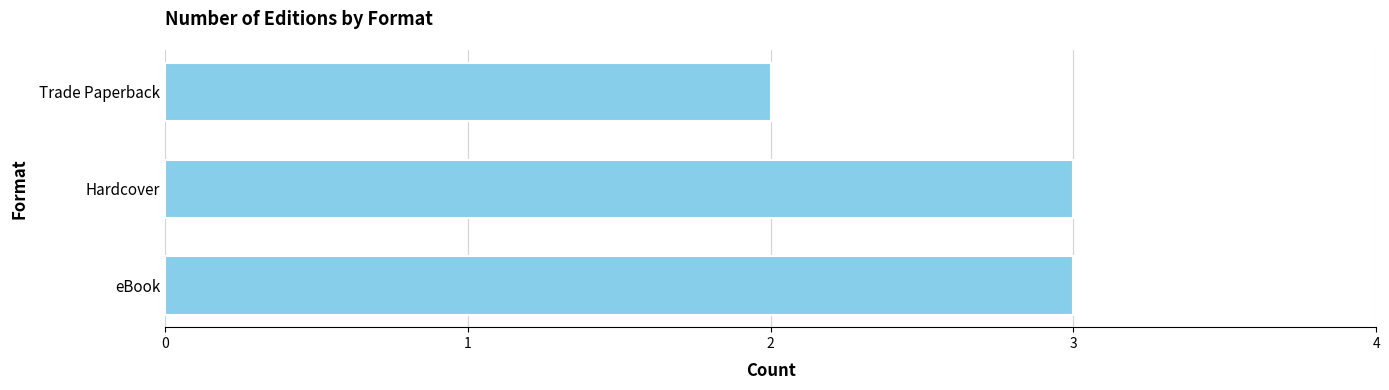

What is the maximum value shown in the chart?

3